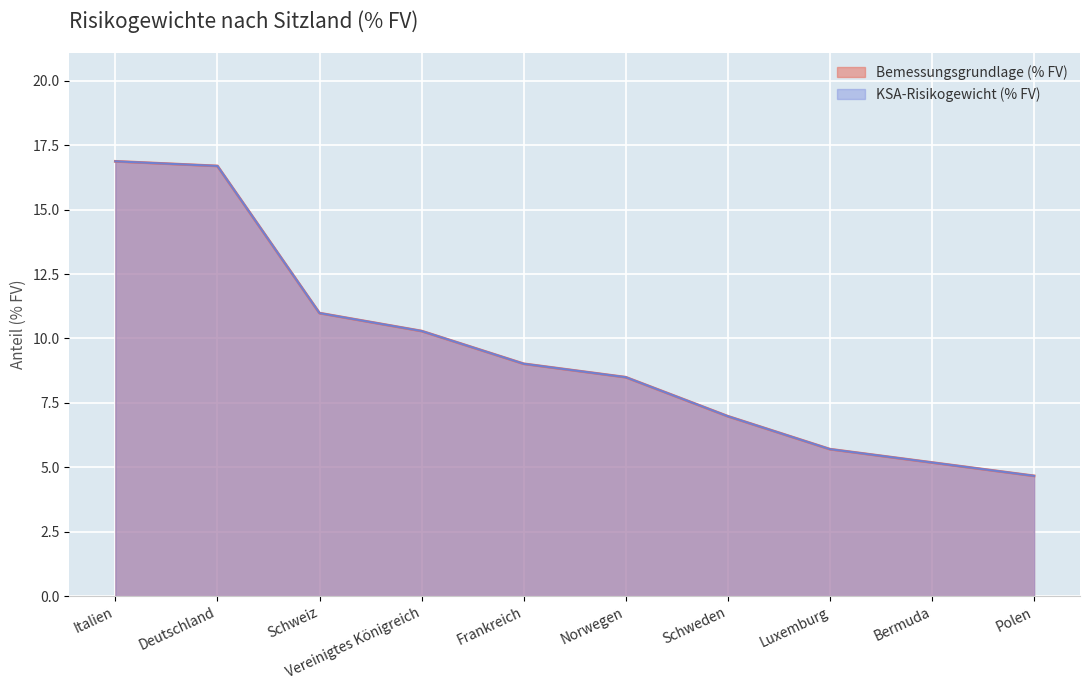

Where is KSA-Risikogewicht (% FV) nearest to the value 10?

Vereinigtes Königreich